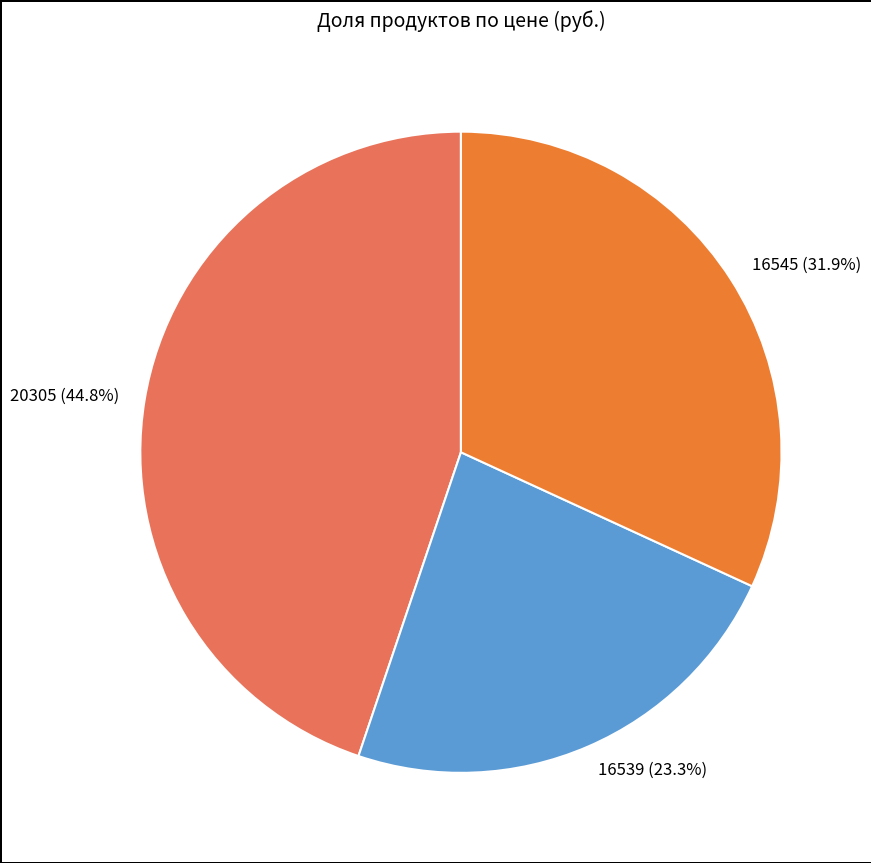

Is 16545 the majority of the pie?

No